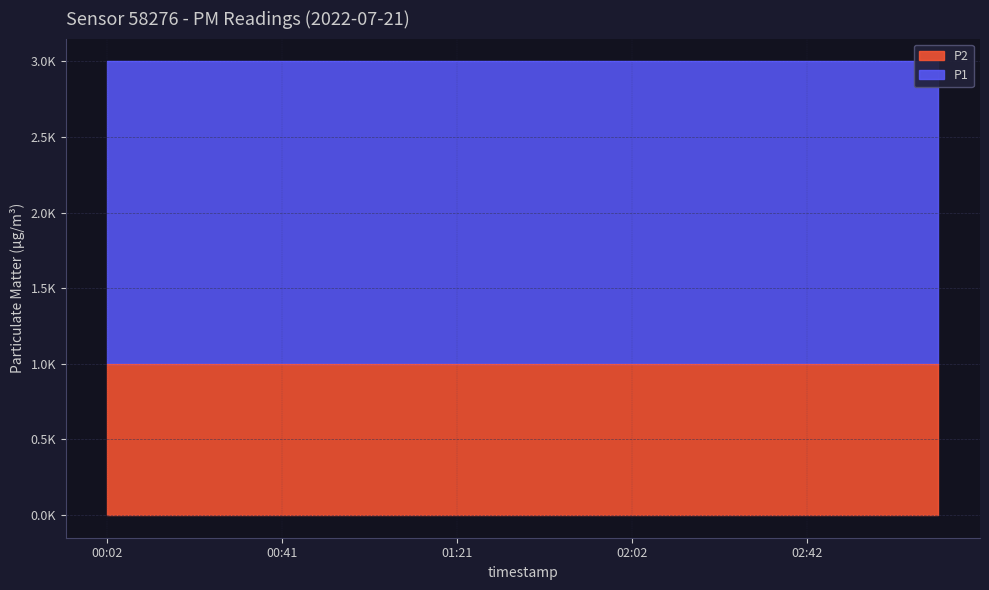

Which has a higher value, 03:02 or 01:21?

03:02